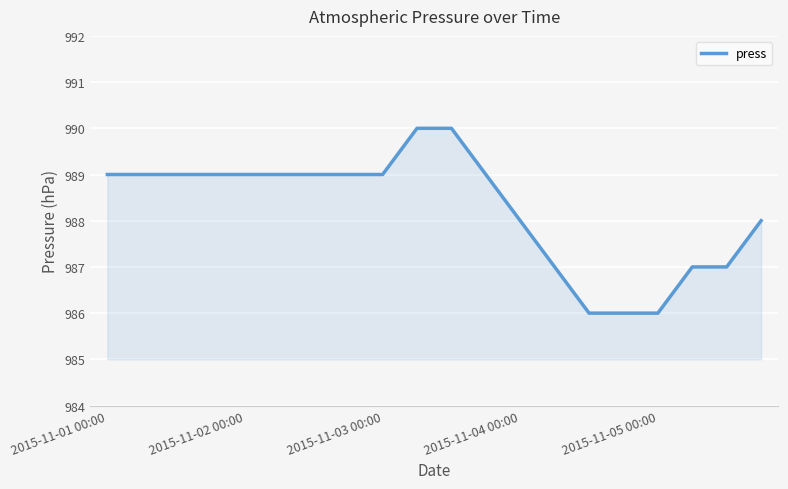

What is the smallest value displayed?

986